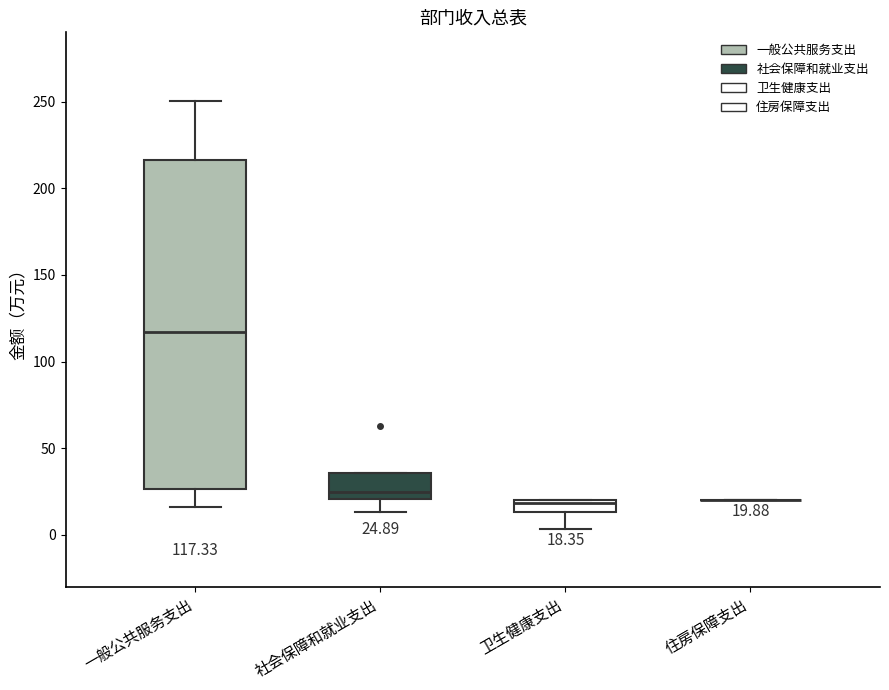

Comparing the boxes themselves (not the whiskers), which one is the tallest?

一般公共服务支出